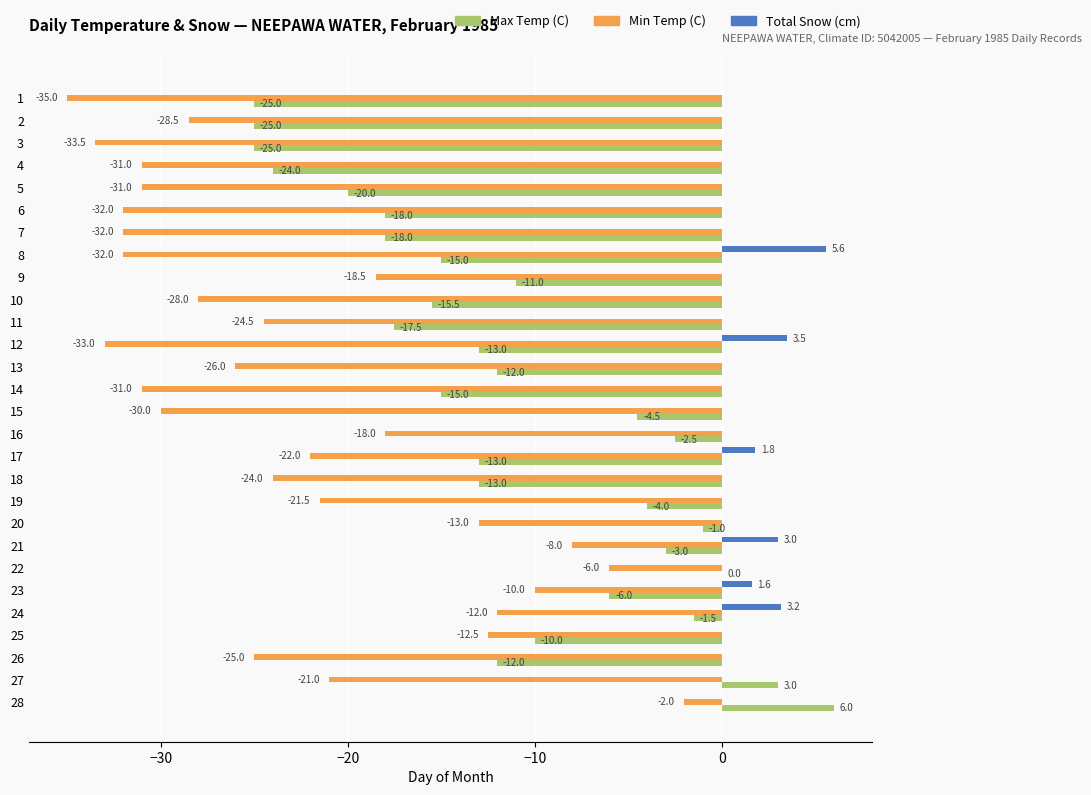

Read the Total Snow (cm) value at 12.

3.5